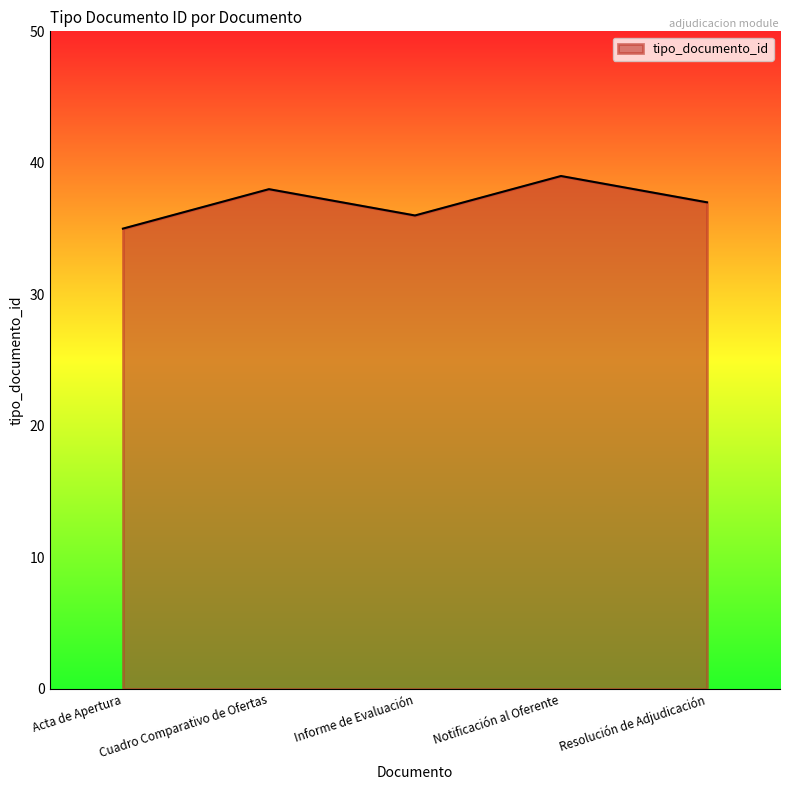

What is the sum of the values at Cuadro Comparativo de Ofertas and Resolución de Adjudicación?

75